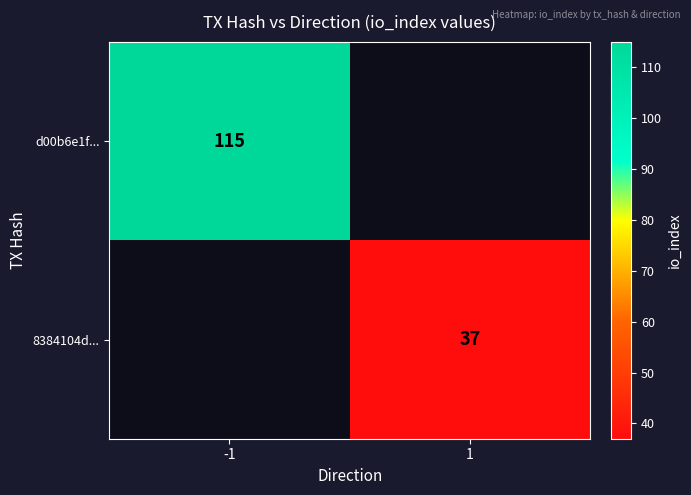

Count the number of data series in this chart.

2